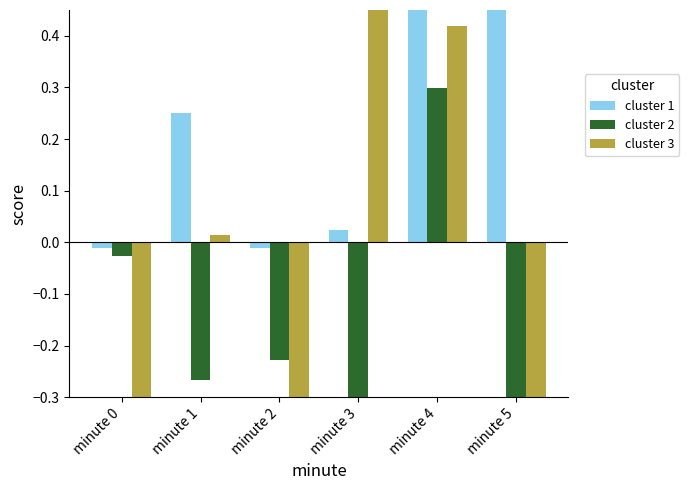

What is the value of the cluster 3 bar at the 5th from the left?

0.4